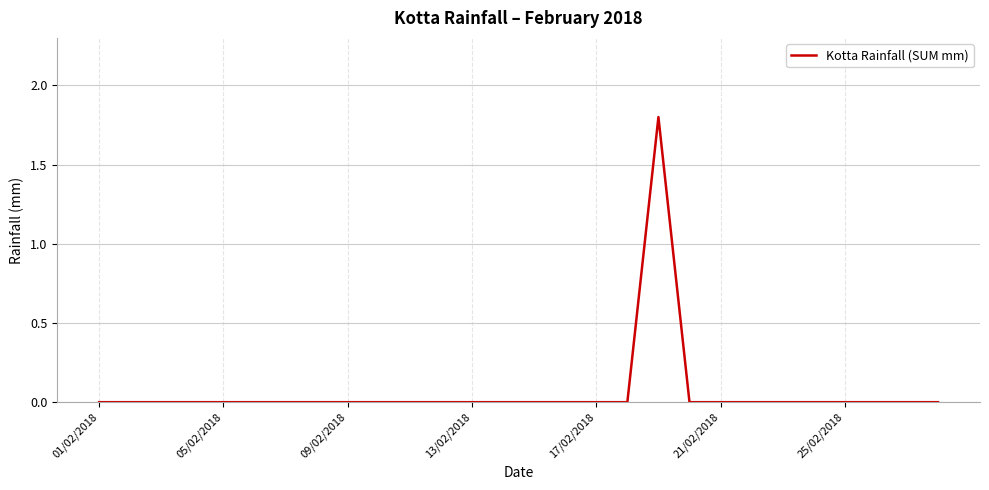

Reading left to right, what are all the values shown in this chart?

0.0	0.0	0.0	0.0	0.0	0.0	0.0	0.0	0.0	0.0	0.0	0.0	0.0	0.0	0.0	0.0	0.0	0.0	1.8	0.0	0.0	0.0	0.0	0.0	0.0	0.0	0.0	0.0